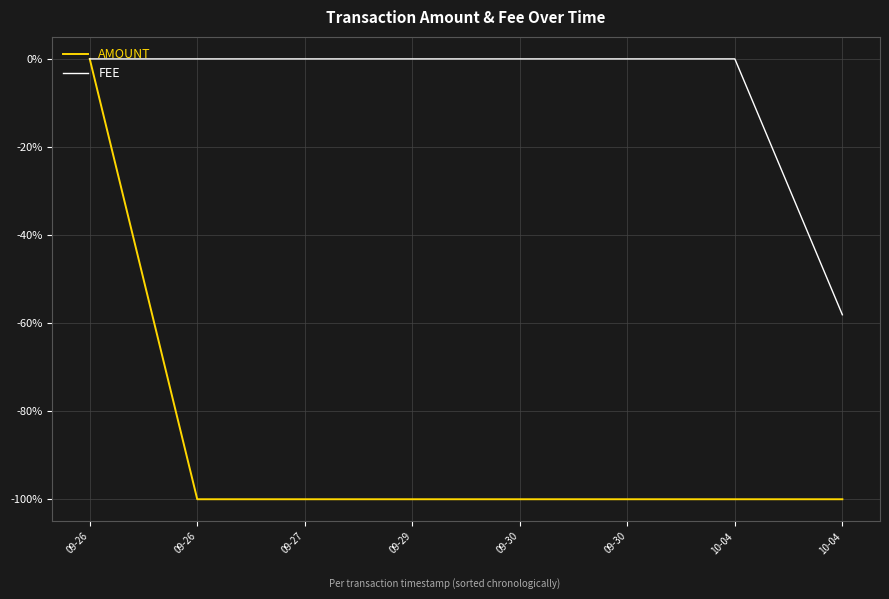

What are all the series names shown in the legend?

AMOUNT, FEE